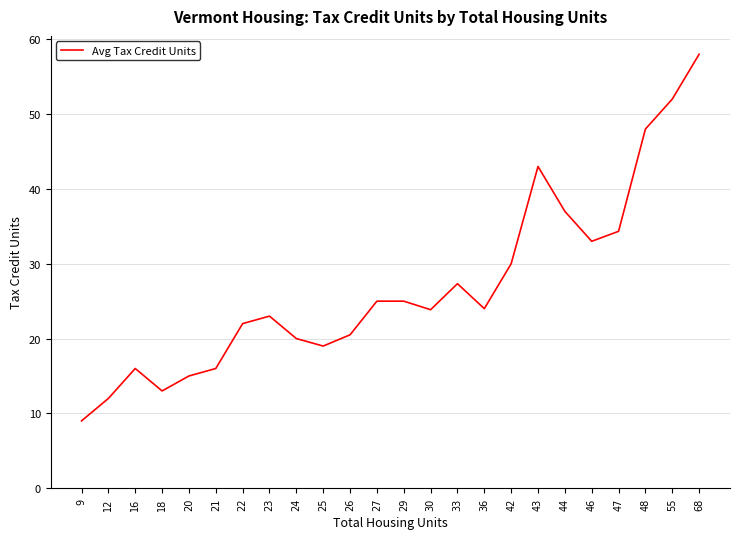

Approximately how many times larger is the value at 24 compared to 27?

0.8